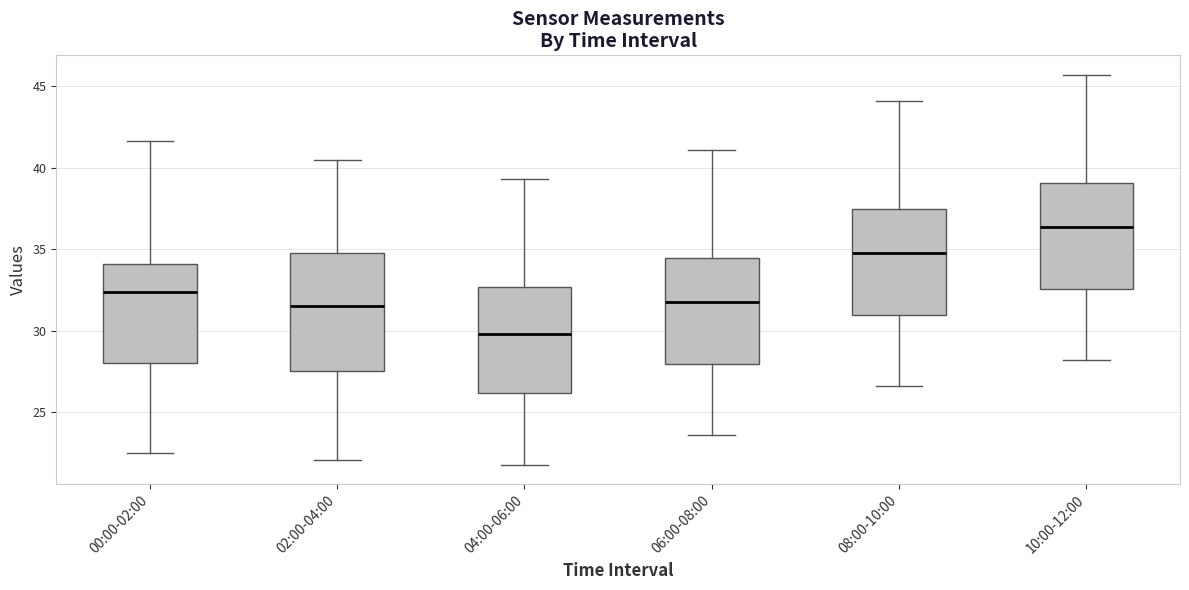

Reading left to right, read every box against the y-axis: the position of its median line, the range the box covers, and the ends of its whiskers. The values are not printed on the chart, so give them approximately, as read against the axis.

00:00-02:00: median 32.5, box 28.0 to 34.0, whiskers 22.5 to 41.5
02:00-04:00: median 31.5, box 27.5 to 35.0, whiskers 22.0 to 40.5
04:00-06:00: median 30.0, box 26.0 to 32.5, whiskers 22.0 to 39.5
06:00-08:00: median 32.0, box 28.0 to 34.5, whiskers 23.5 to 41.0
08:00-10:00: median 35.0, box 31.0 to 37.5, whiskers 26.5 to 44.0
10:00-12:00: median 36.5, box 32.5 to 39.0, whiskers 28.0 to 45.5